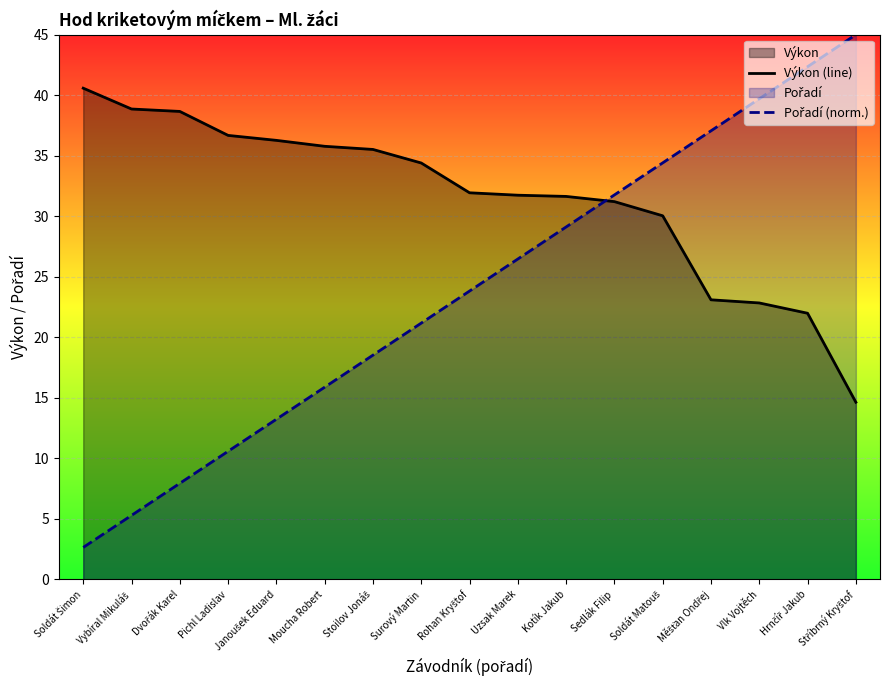

Which series has the largest total across all categories?

Výkon (line)